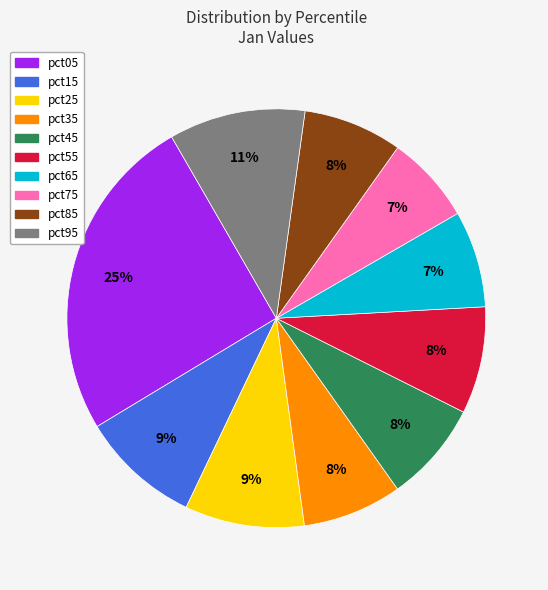

Is there a majority slice in this chart?

No